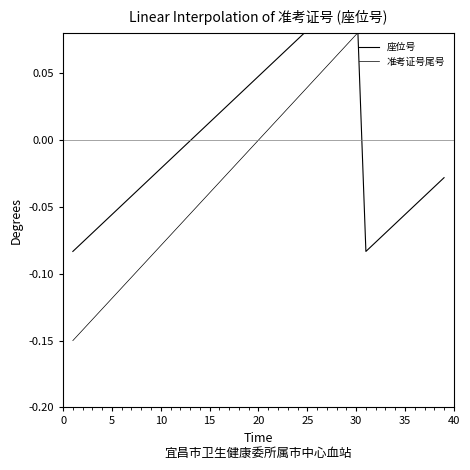

How many times do 座位号 and 准考证号尾号 cross each other?

1